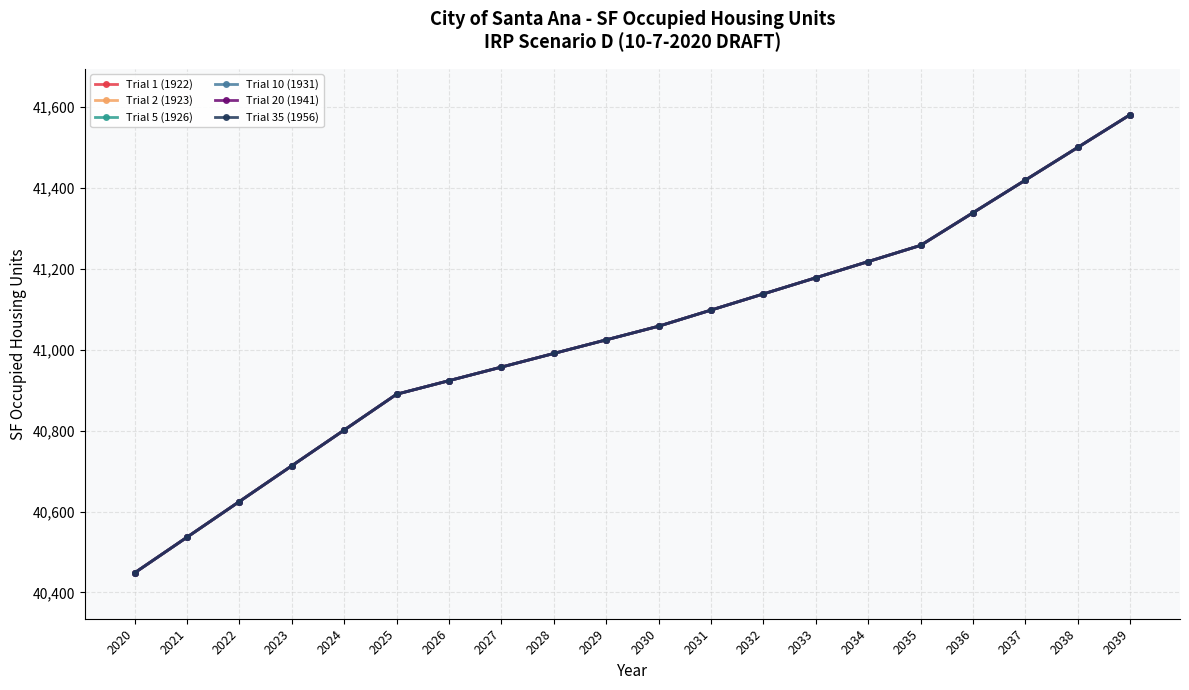

What is the sum of all Trial 10 (1931) values?

820699.7